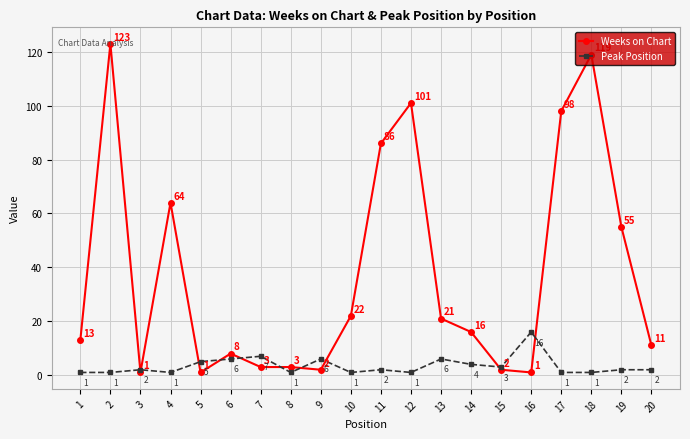

The Peak Position series shows 1 at 18. True or false?

True